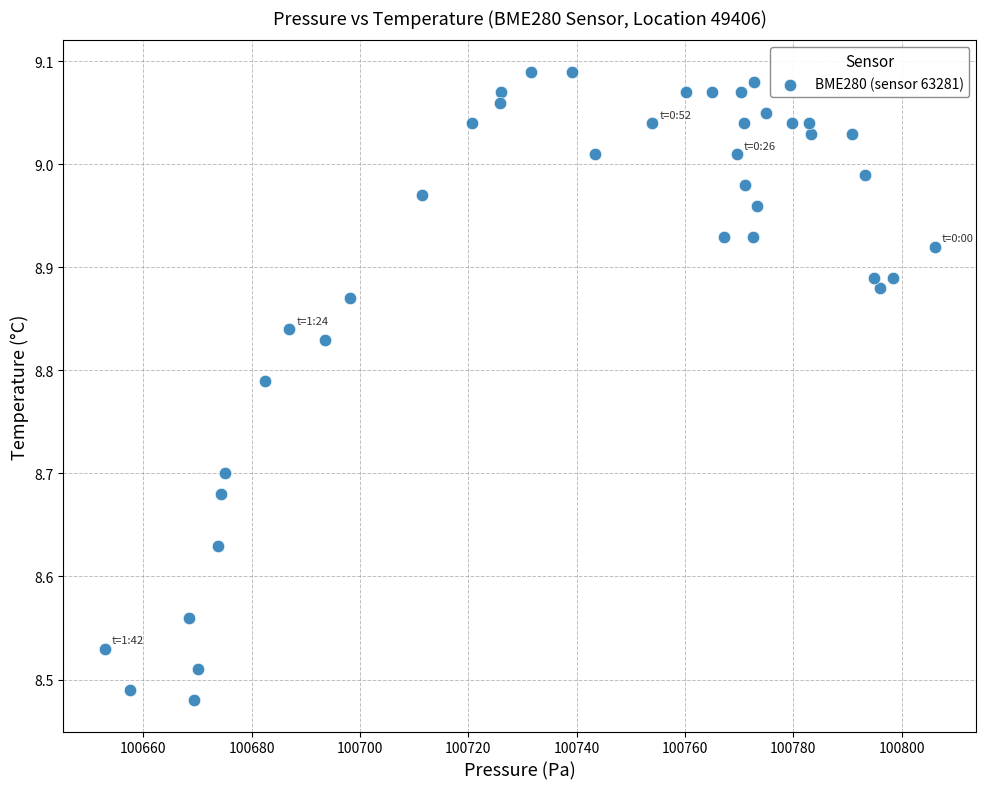

What is the range of Y values (max minus min)?

0.6